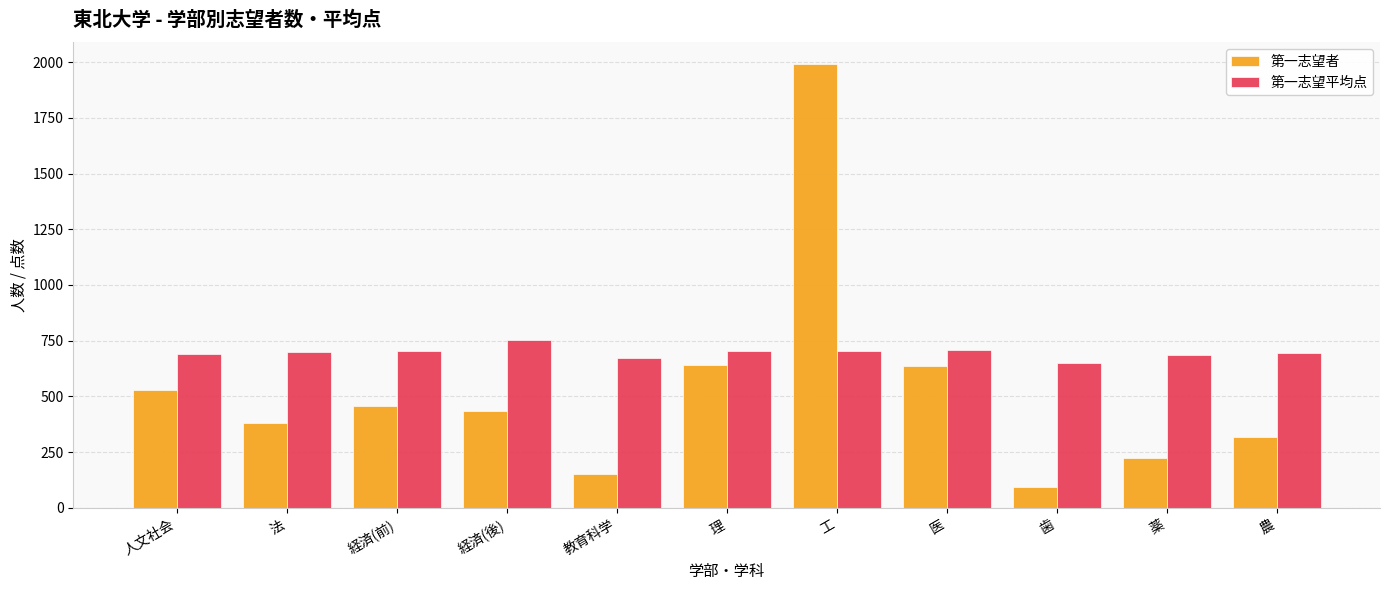

What is the sum of all 第一志望者 values?

5849